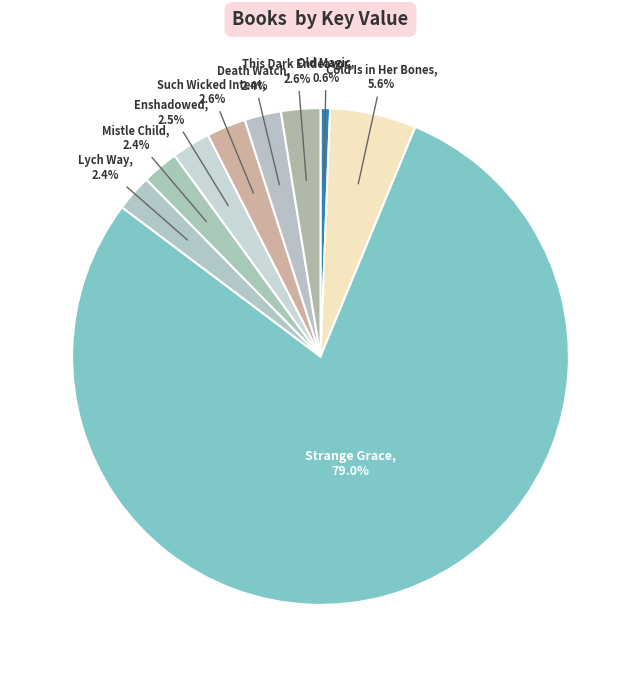

How many slices are in this pie chart?

9